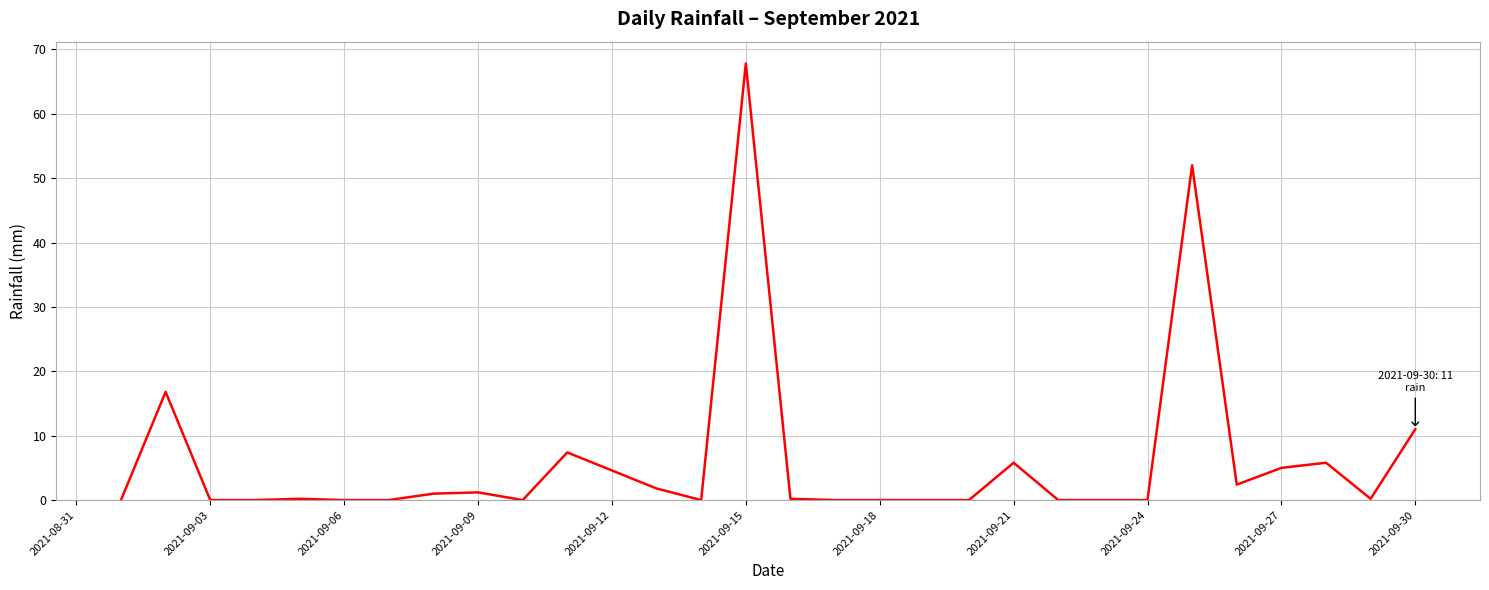

What is the difference between the maximum and minimum values?

67.8